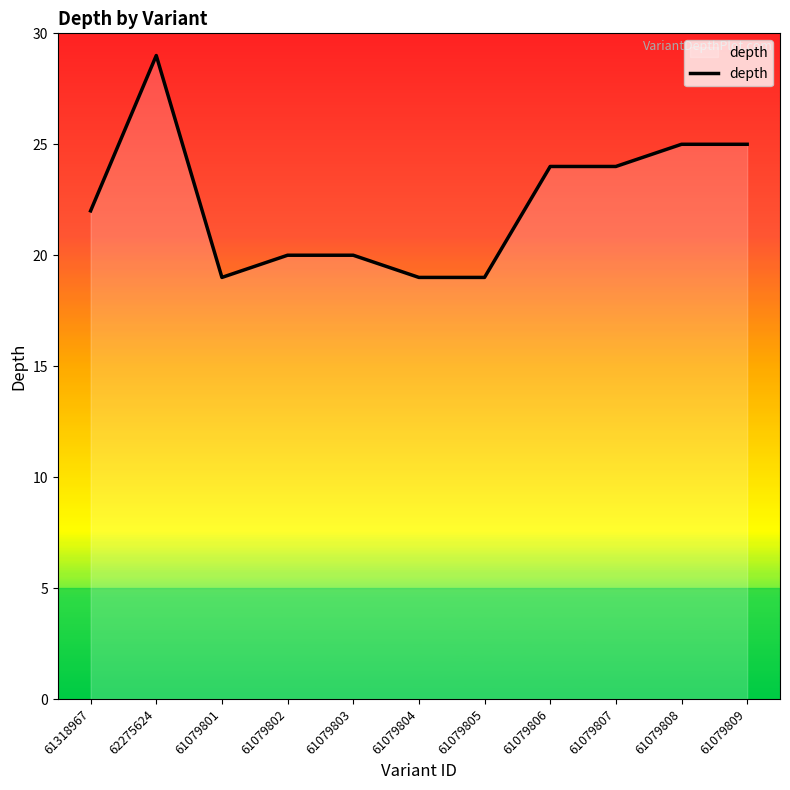

What is the sum of all values?

246